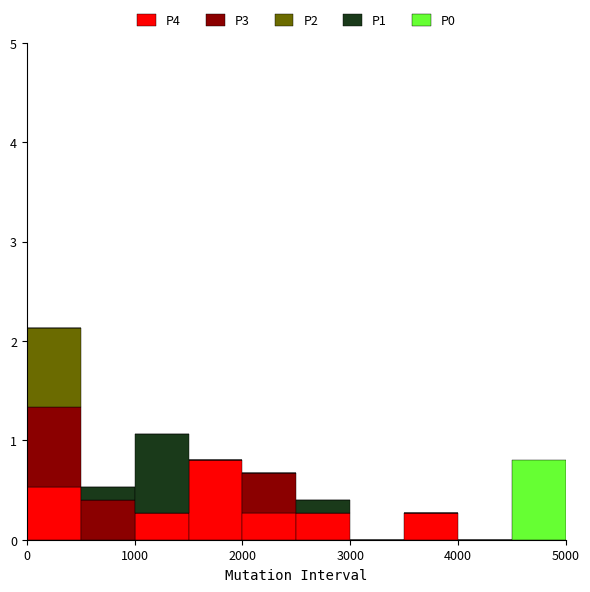

Reading left to right, list every stacked bar in this chart as the range it spans on the x-axis followed by its total height. The values are not printed on the chart, so give them approximately, as read against the axis.

0 to 500: 2.1
500 to 1000: 0.5
1000 to 1500: 1.1
1500 to 2000: 0.8
2000 to 2500: 0.7
2500 to 3000: 0.4
3000 to 3500: 0
3500 to 4000: 0.3
4000 to 4500: 0
4500 to 5000: 0.8